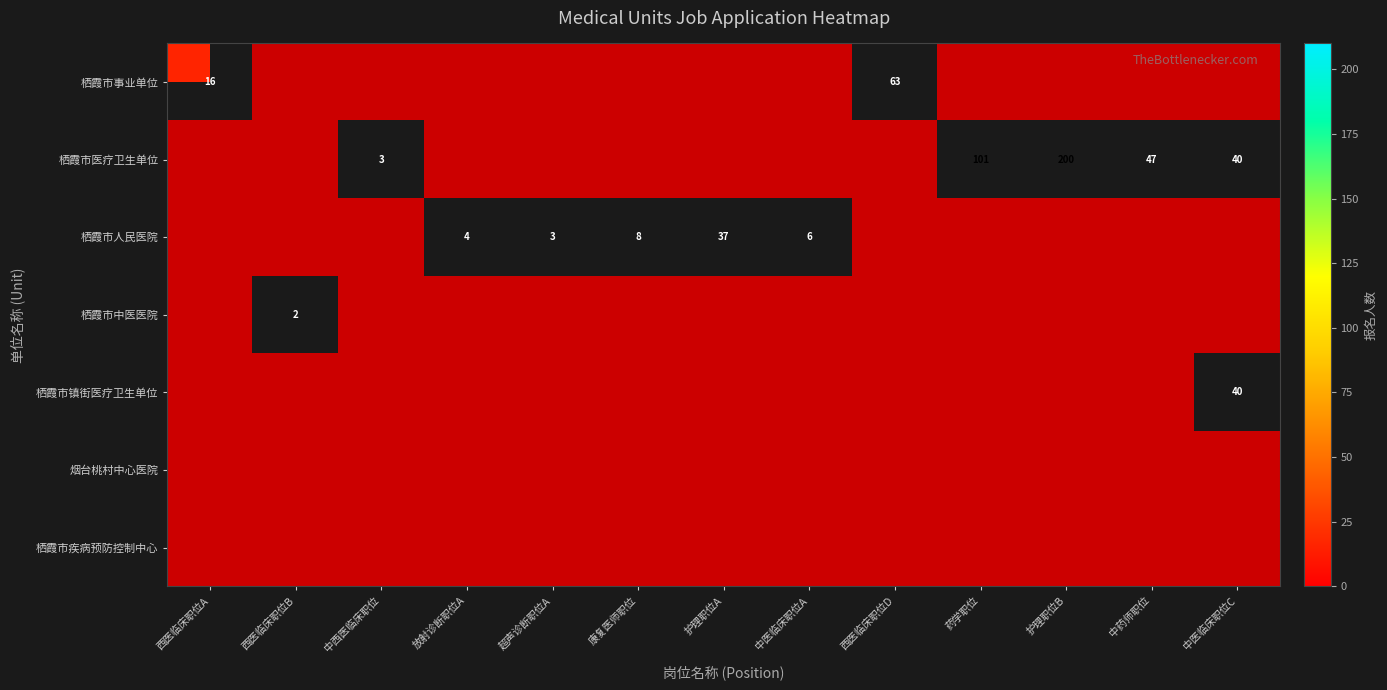

What is the sum of all 栖霞市中医医院 values?

2